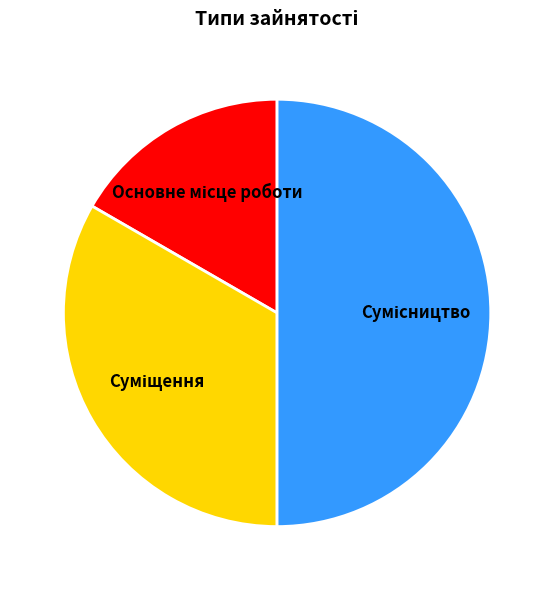

To the nearest percent, what is the difference between the Суміщення and Основне місце роботи slice percentages?

17%